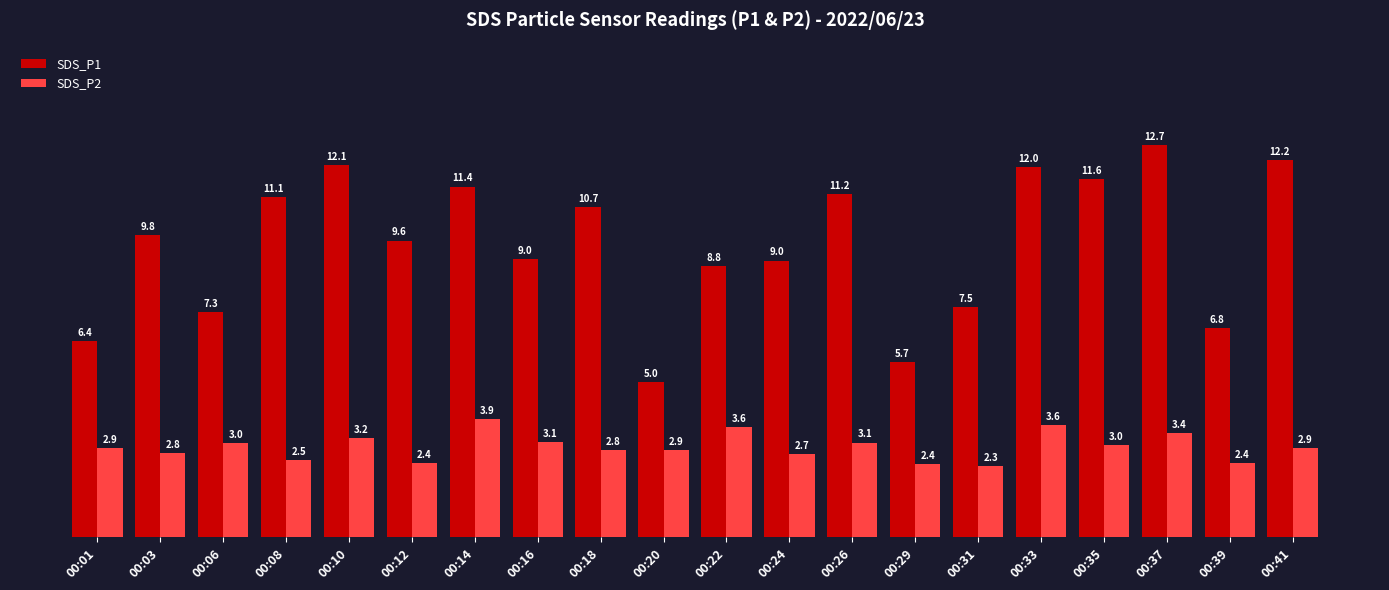

Is it true that SDS_P1 equals 9.7 at 00:01?

False